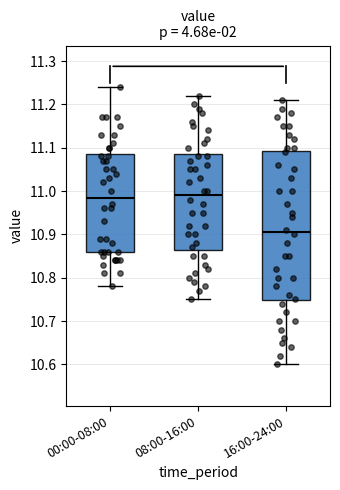

Where does the lower whisker of the box for 16:00-24:00 end on the y-axis? The values are not printed on the chart, so give them approximately, as read against the axis.

10.60